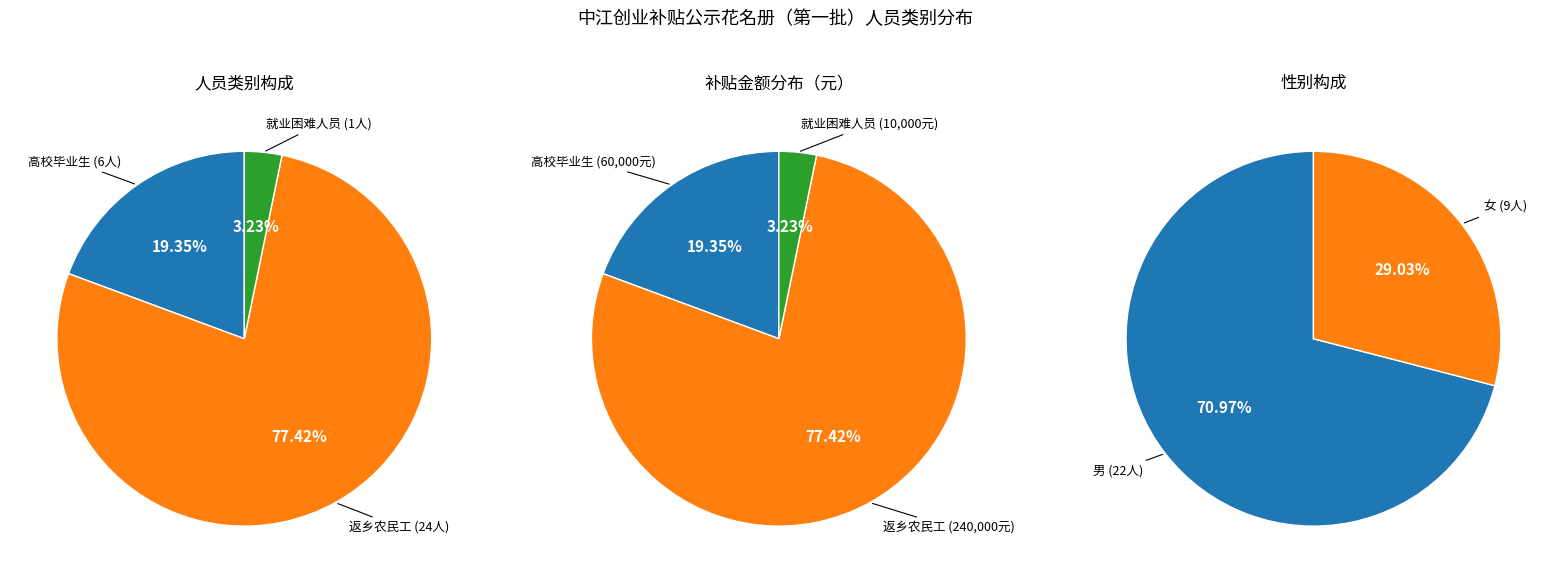

To the nearest percent, what portion does 高校毕业生 represent?

19%